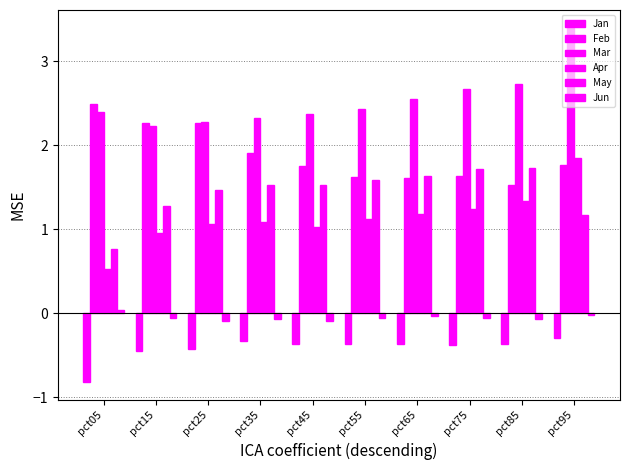

What is the lowest value of the Jan series?

-0.8